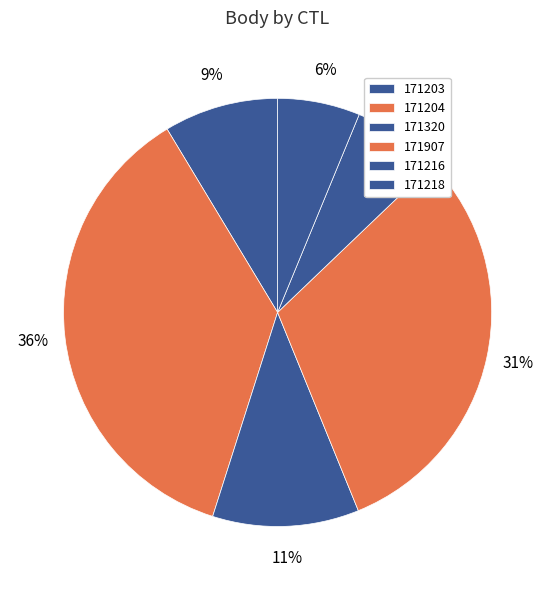

How many segments does this pie chart have?

6